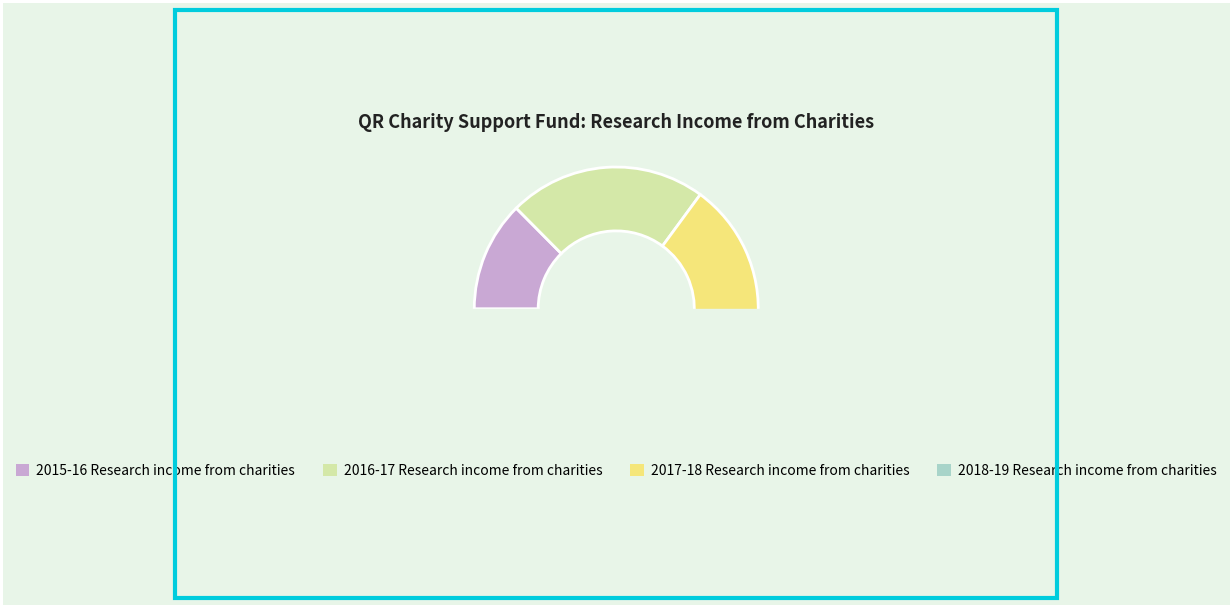

Which category has the smallest portion of the pie?

2015-16 Research income from charities